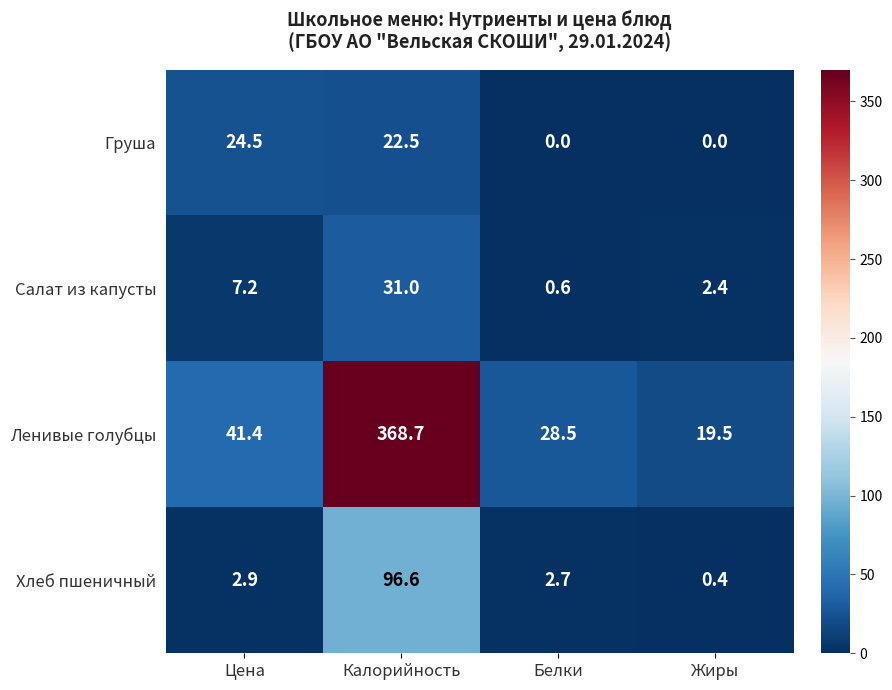

Reading right to left, what are all the values shown in this chart?

Груша: 0.0	0.0	22.5	24.5
Салат из капусты: 2.4	0.6	31.0	7.2
Ленивые голубцы: 19.5	28.5	368.7	41.4
Хлеб пшеничный: 0.4	2.7	96.6	2.9